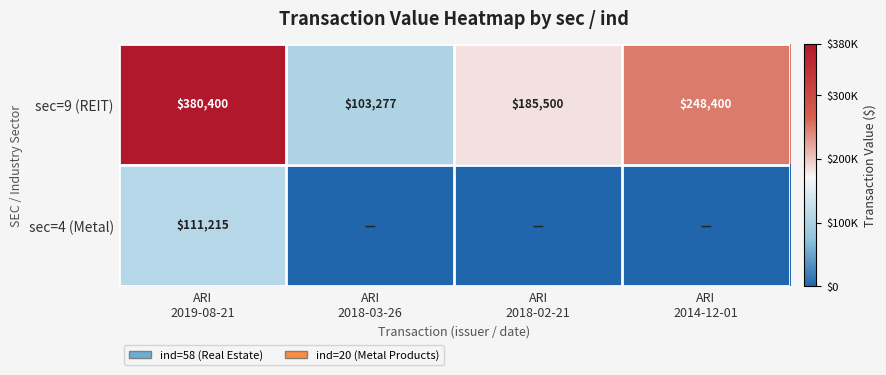

What is the difference between the maximum and second lowest values in the sec=9 (REIT) series?

194900